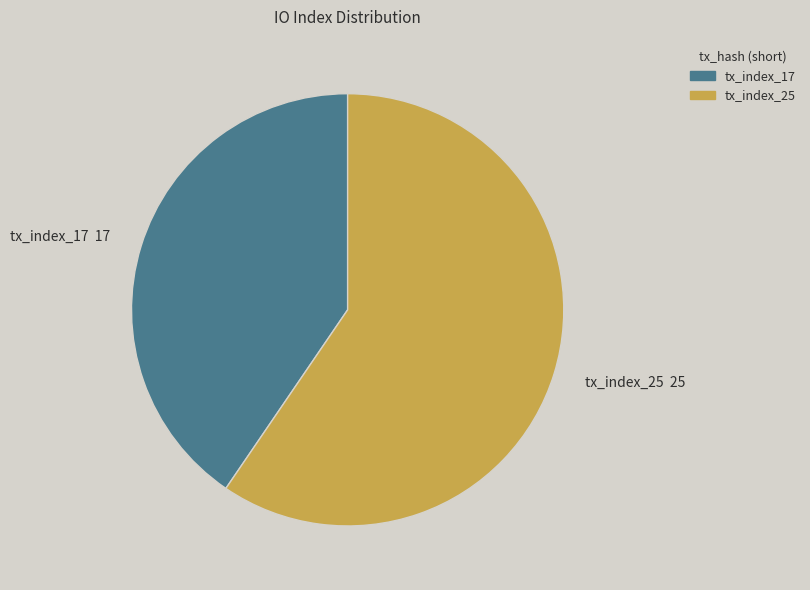

Rank the categories by value from lowest to highest.

tx_index_17, tx_index_25